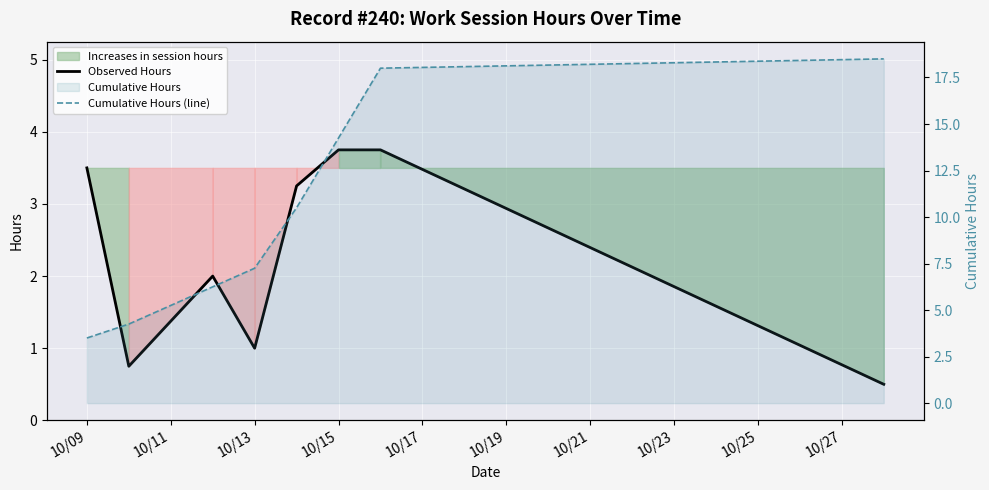

What is the value of the Cumulative Hours (line) point at the 7th from the left?

18.0